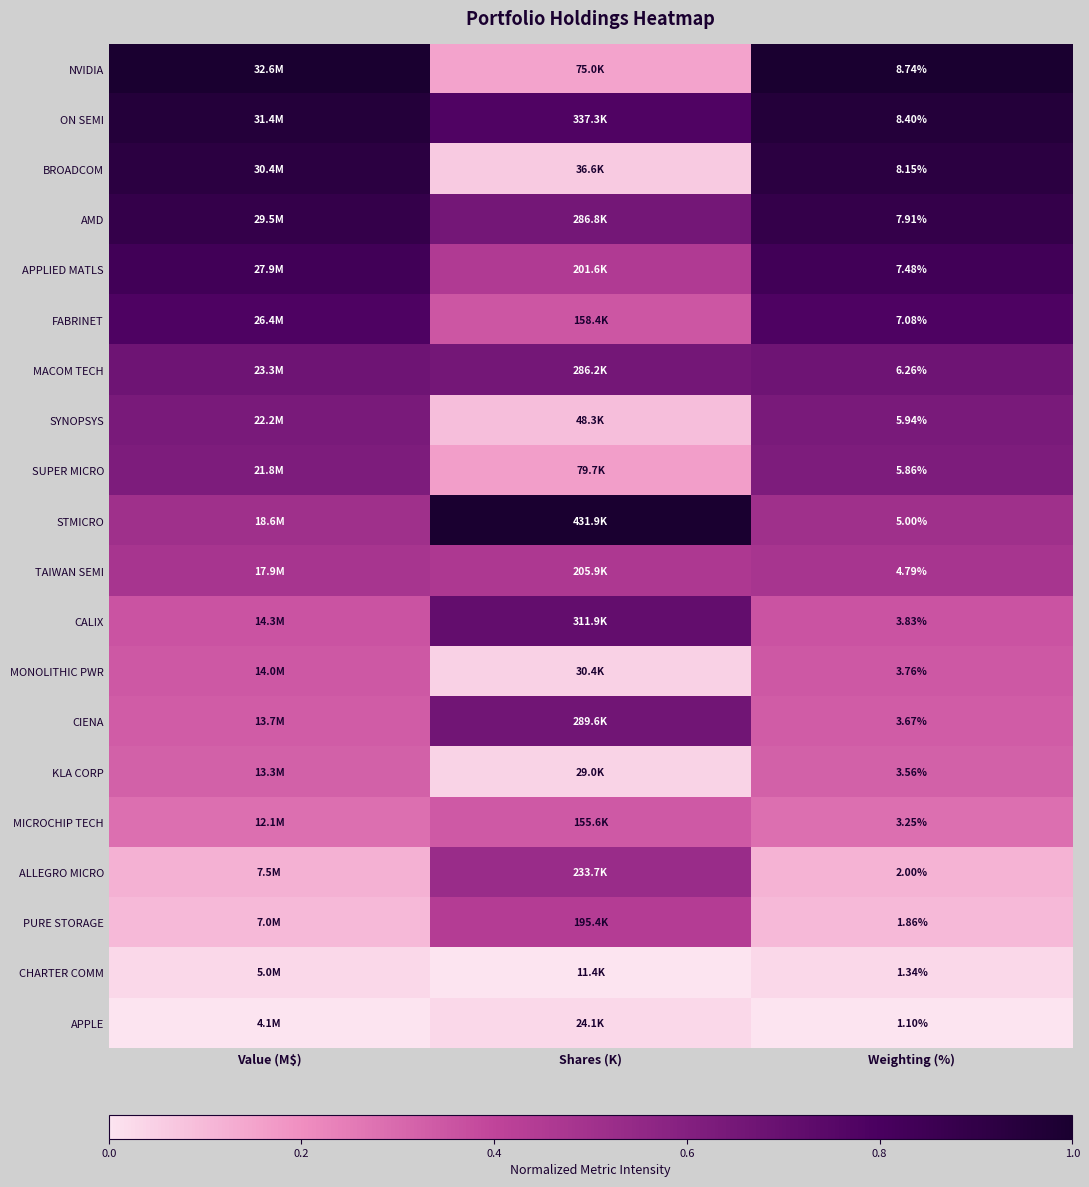

Which category has the highest value in the APPLE series?

Shares (K)